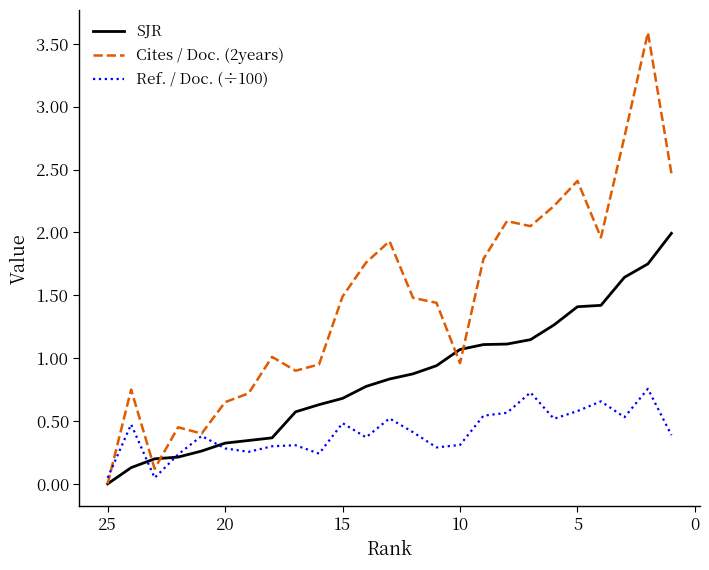

After their last crossing, which series has the higher values: Cites / Doc. (2years) or Ref. / Doc. (÷100)?

Cites / Doc. (2years)